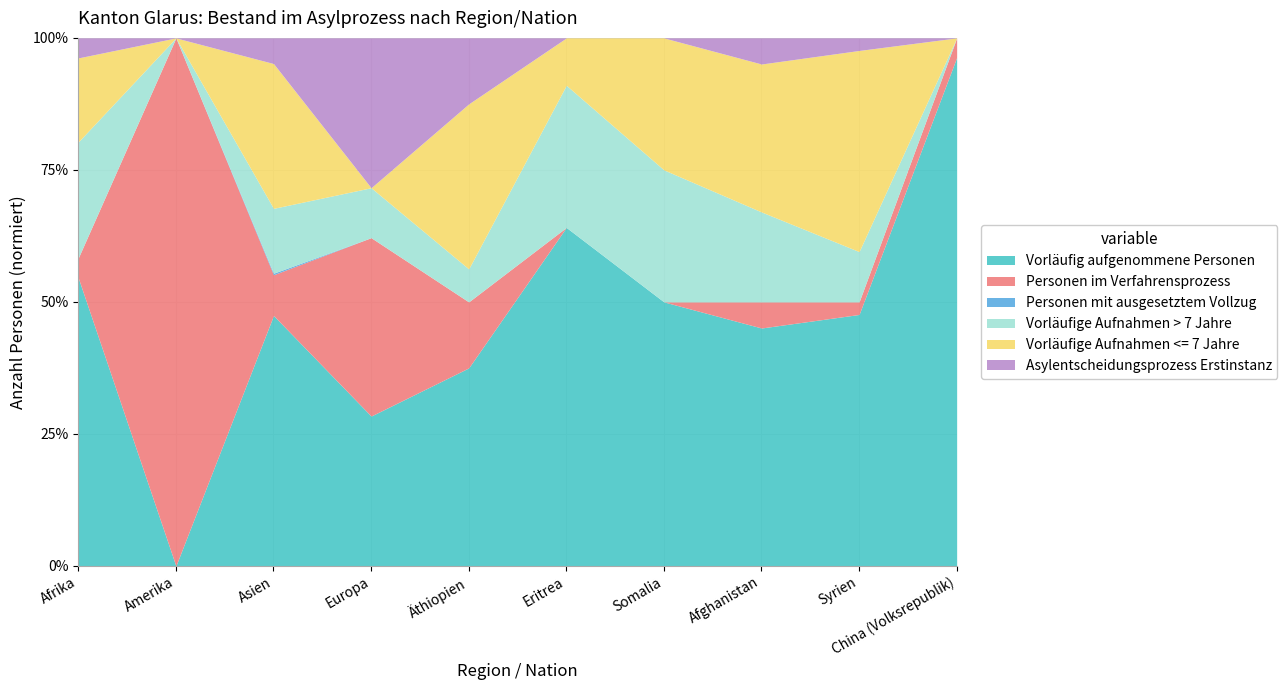

What is the sum of all Personen mit ausgesetztem Vollzug values?

1